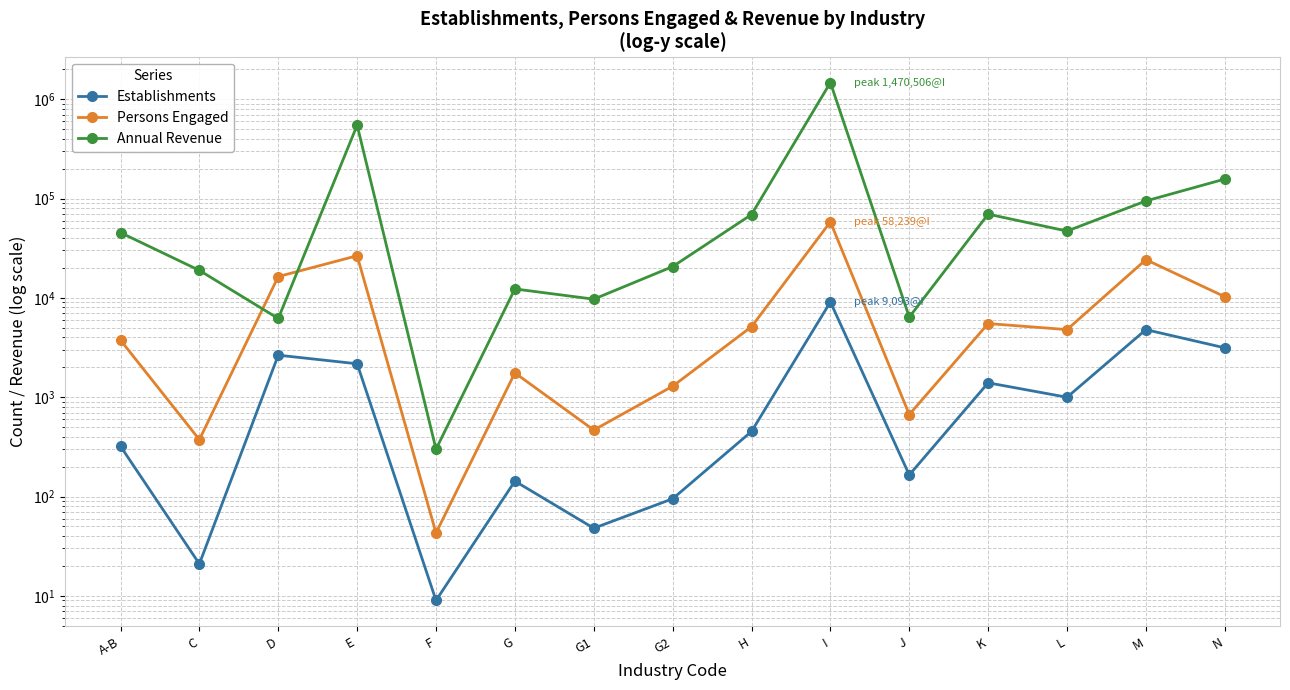

Reading right to left, transcribe all the data shown in this chart.

Establishments: N=3140	M=4788	L=999	K=1396	J=165	I=9093	H=452	G2=95	G1=48	G=143	F=9	E=2171	D=2649	C=21	A-B=321
Persons Engaged: N=10272	M=24241	L=4792	K=5513	J=669	I=58239	H=5125	G2=1290	G1=467	G=1757	F=43	E=26557	D=16384	C=374	A-B=3752
Annual Revenue: N=156971	M=94543	L=47029	K=69619	J=6400	I=1470506	H=69000	G2=20642	G1=9700	G=12300	F=300	E=547038	D=6200	C=18904	A-B=45358